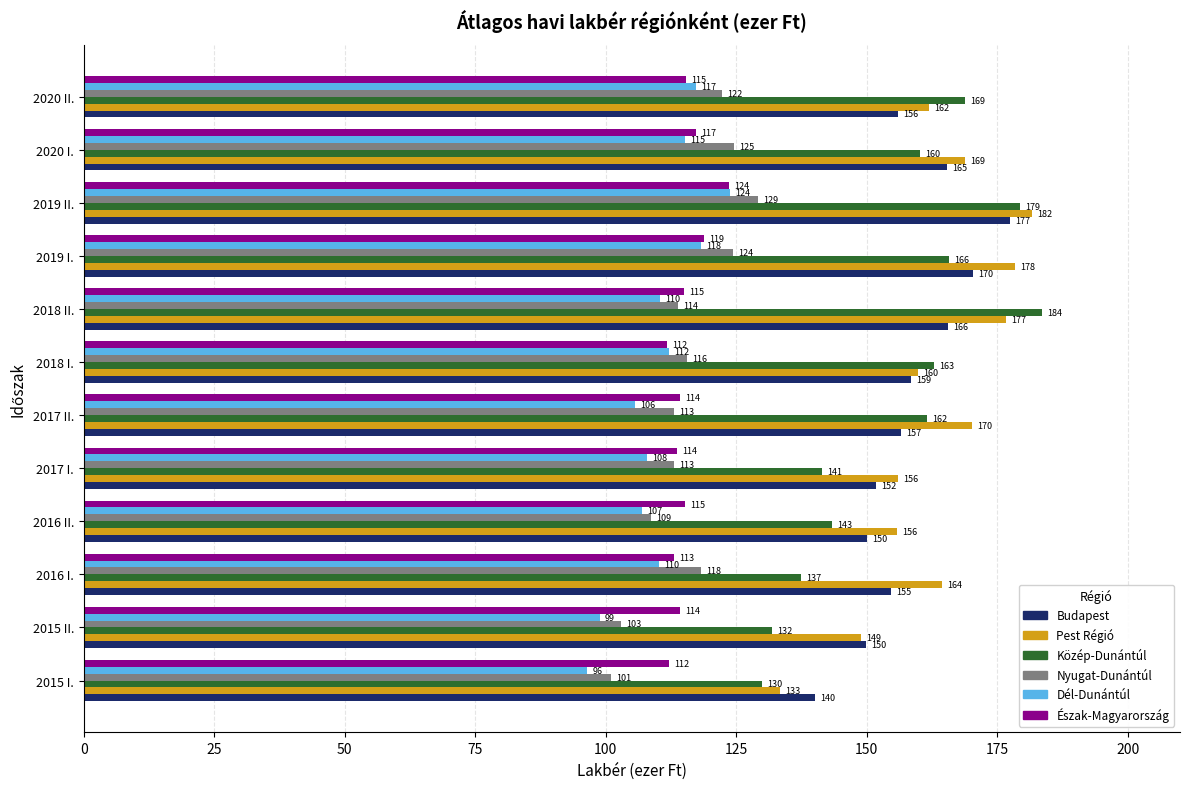

What is the highest value of the Észak-Magyarország series?

123.6